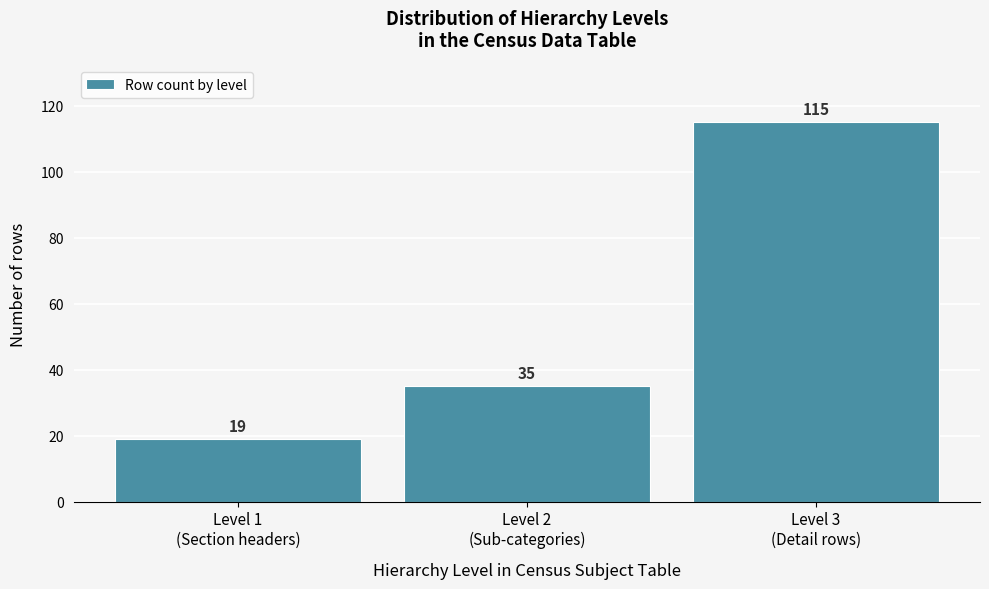

Reading left to right, list all the values displayed in this chart.

19	35	115